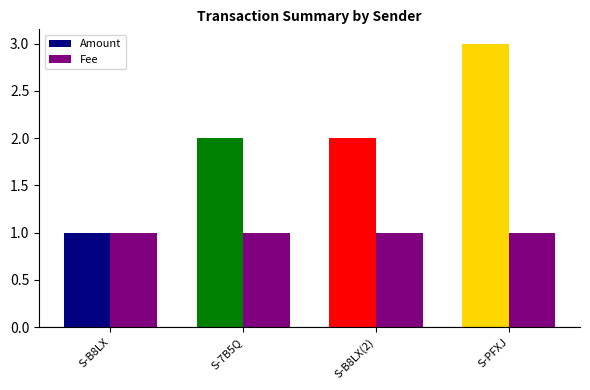

What is the difference between the Amount values at S-PFXJ-65JG-YB5Q-7A66D and S-B8LX-3QXW-8MLV-FG296?

1.0